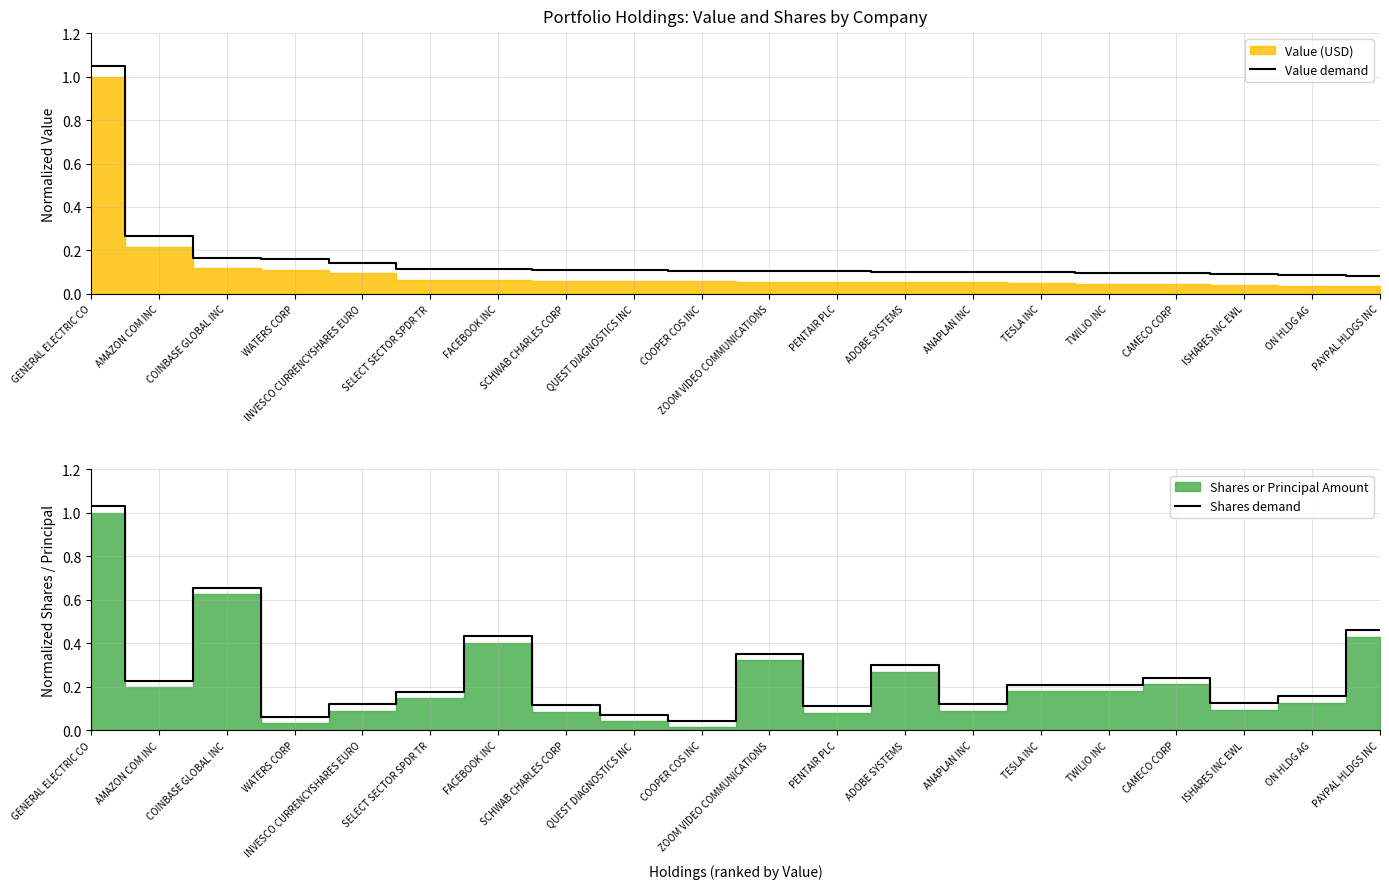

Which series has the largest total across all categories?

Shares demand